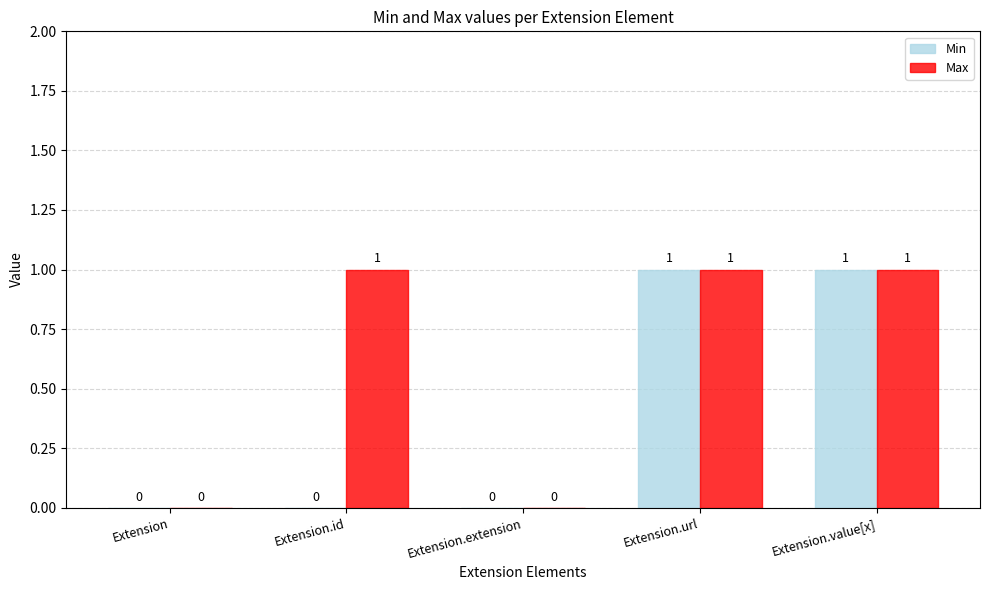

Is it true that Min equals 0 at Extension.value[x]?

False